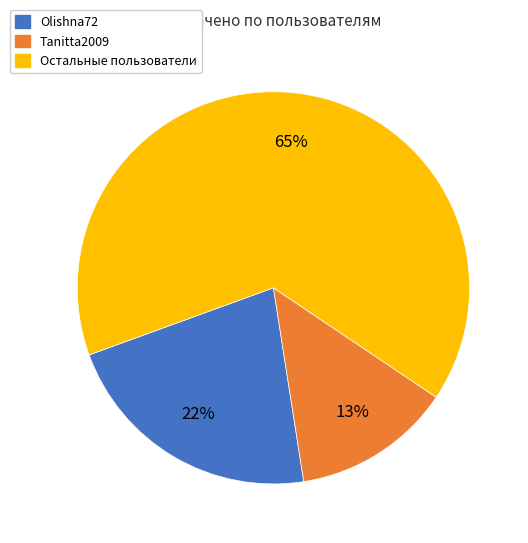

To the nearest percent, what is the average slice percentage?

33%